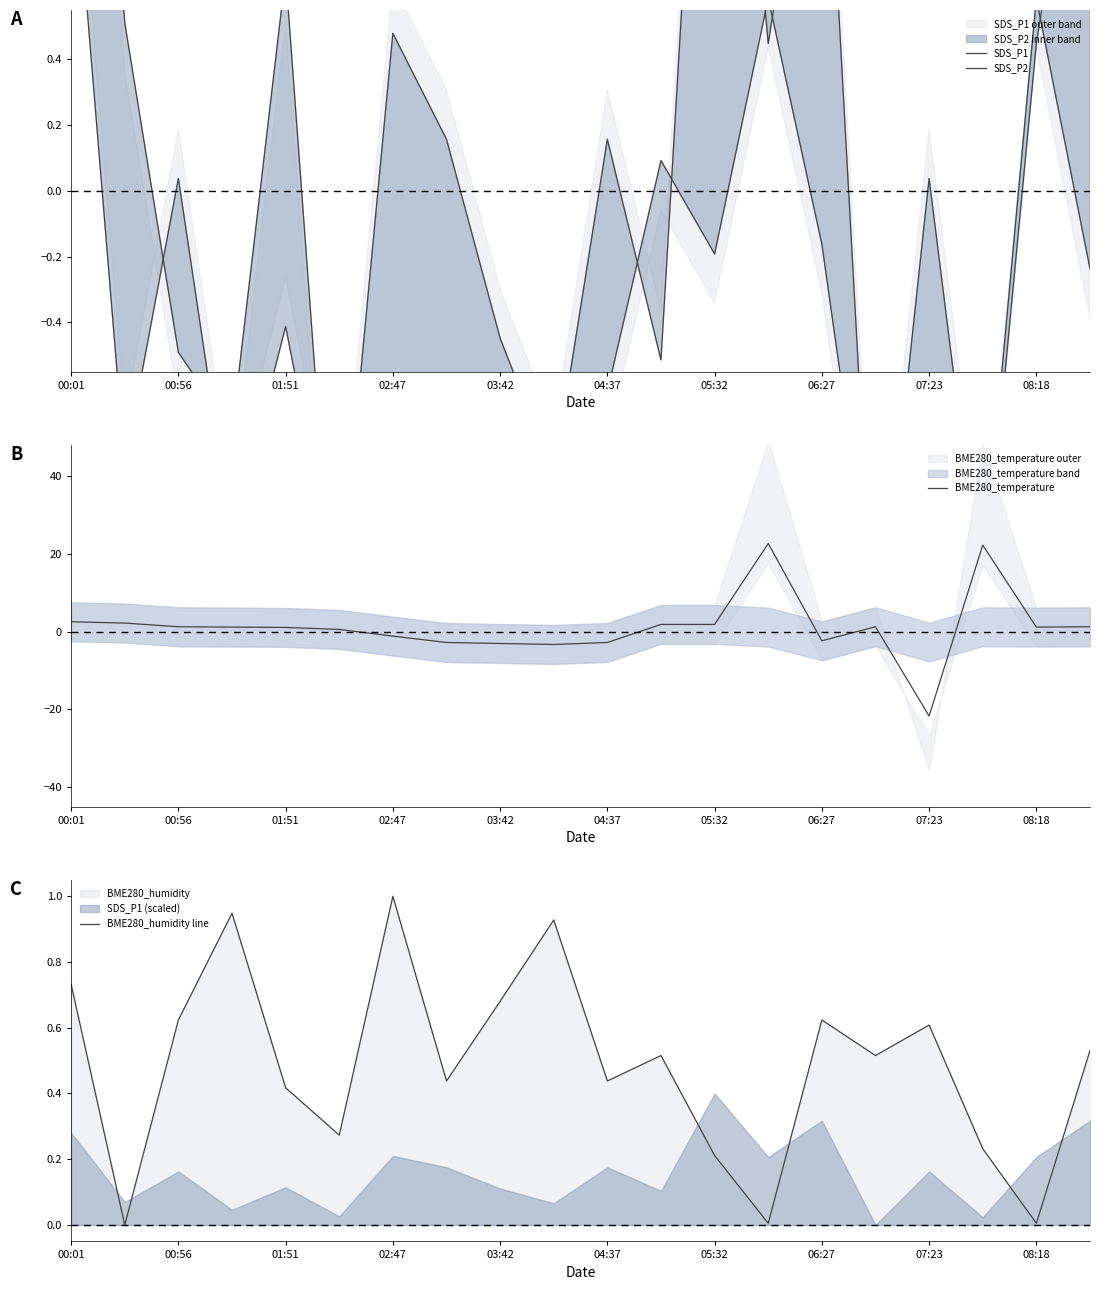

What is the highest value of the BME280_humidity line series?

1.0